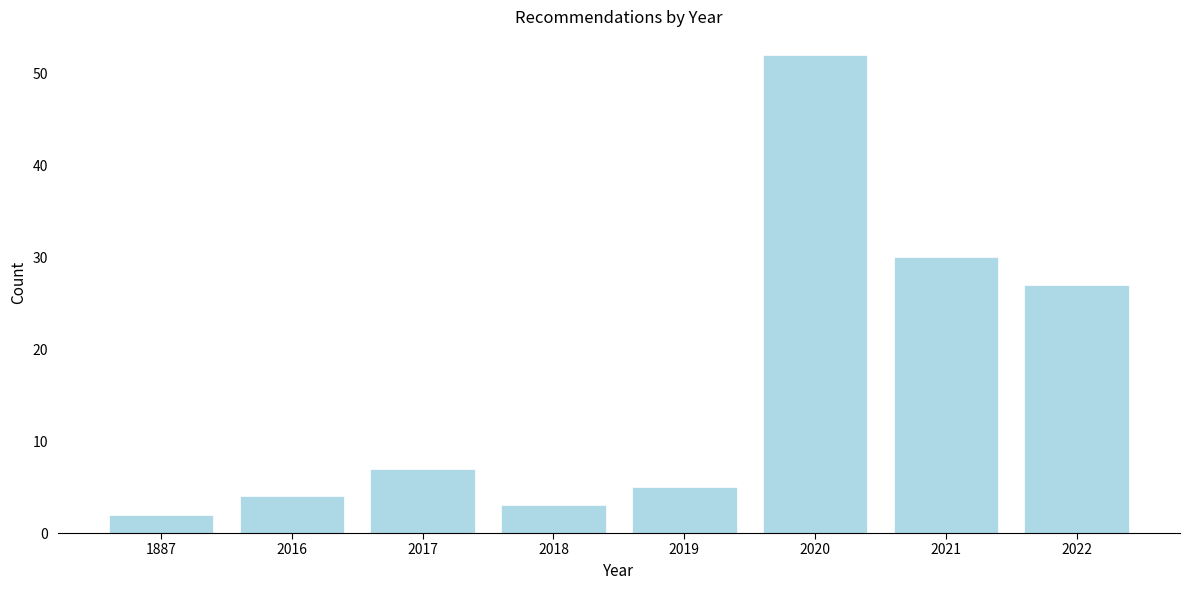

Reading left to right, transcribe all the data shown in this chart.

1887=2	2016=4	2017=7	2018=3	2019=5	2020=52	2021=30	2022=27